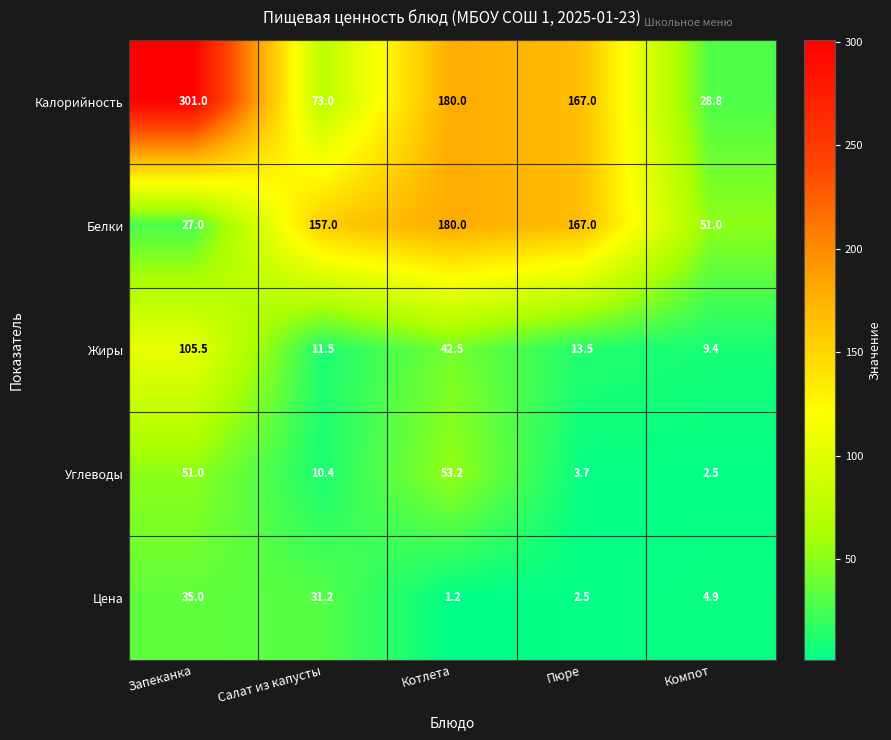

Which category has the lowest value across all series?

Котлета